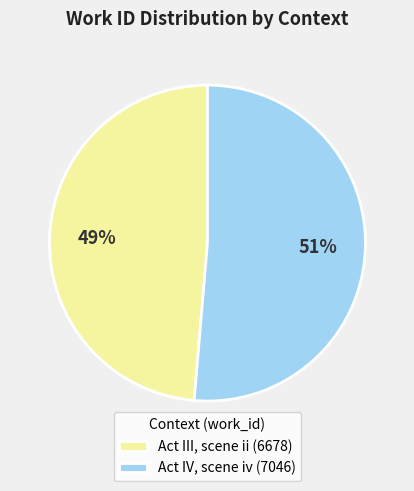

To the nearest percent, what percentage of the pie is Act IV, scene iv?

51%